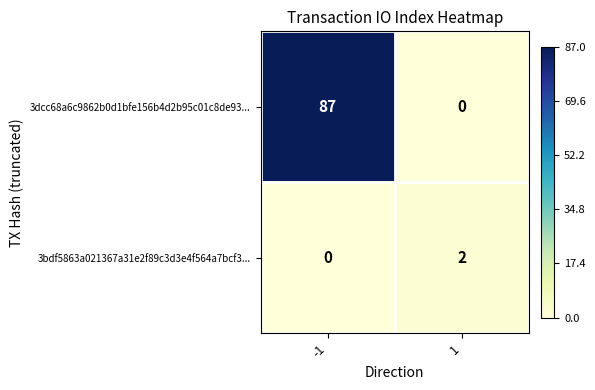

Reading left to right, list all the values displayed in this chart.

3dcc68a6c9862b0d1bfe156b4d2b95c01c8de93...: -1=87	1=0
3bdf5863a021367a31e2f89c3d3e4f564a7bcf3...: -1=0	1=2